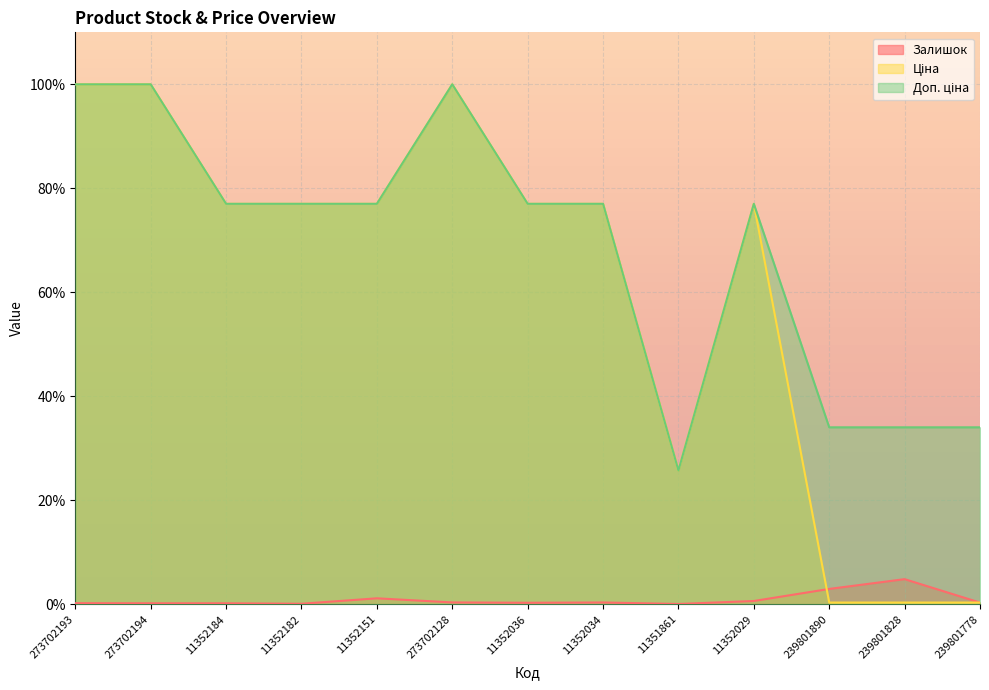

What is the label of the 8th point from the left?

11352034